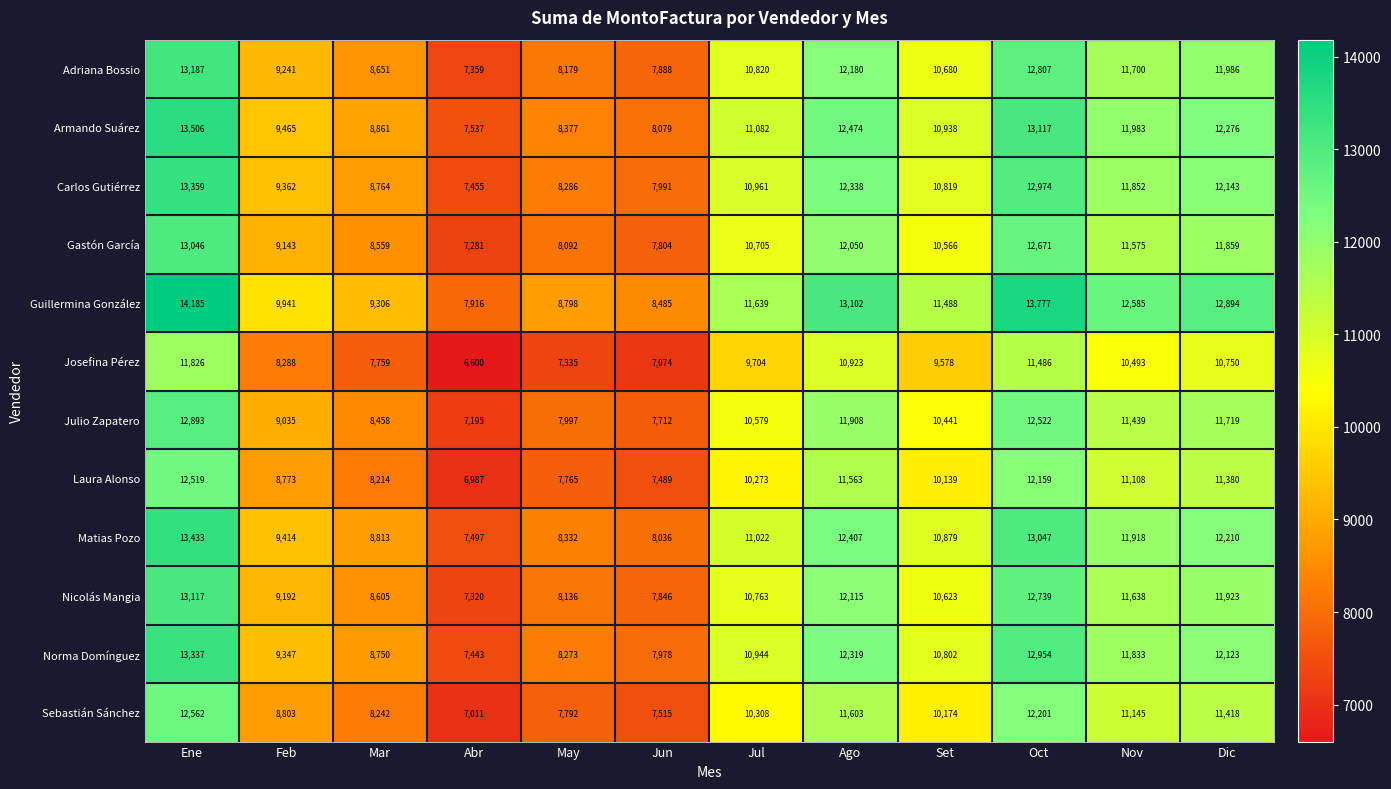

At which category is the sum across all series the highest?

Ene